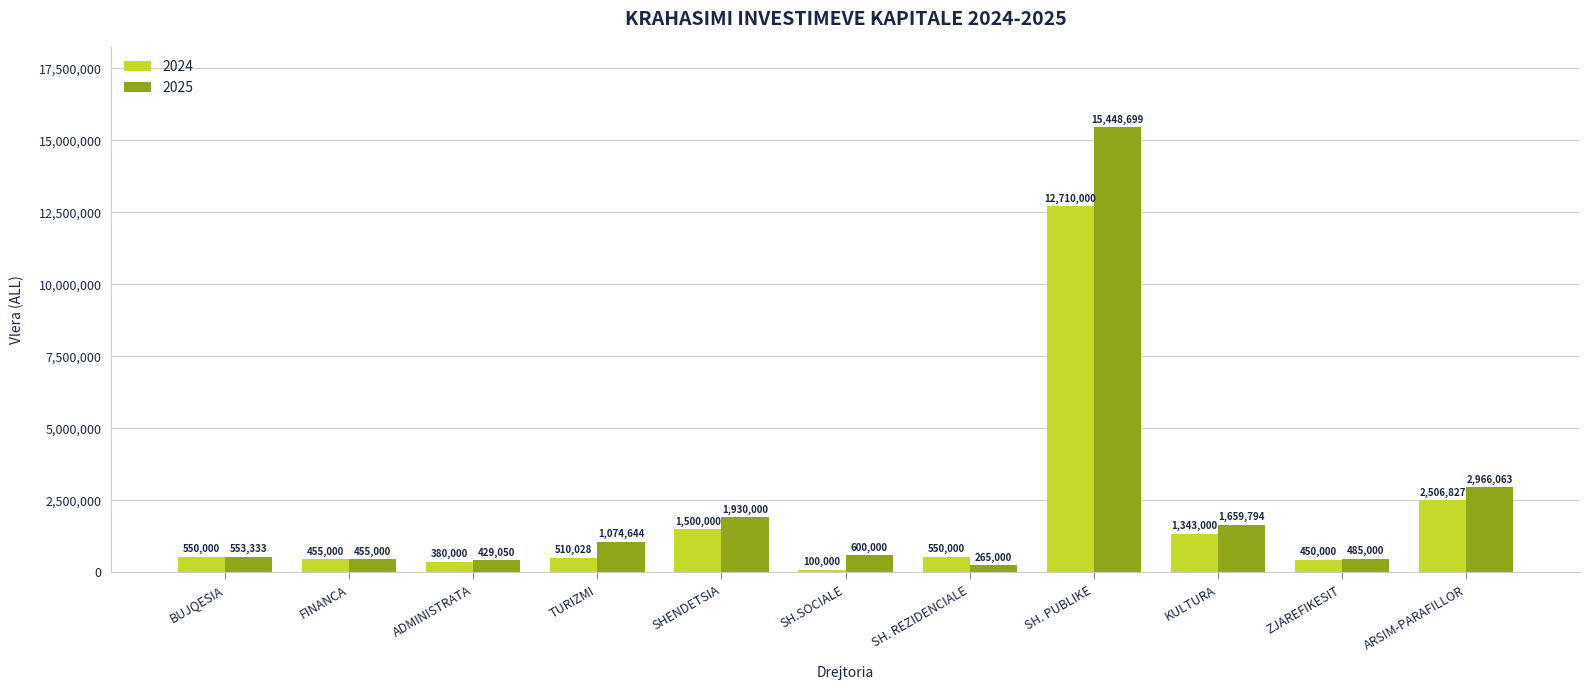

What is the spread (max minus min) of values at ARSIM-PARAFILLOR?

459236.0